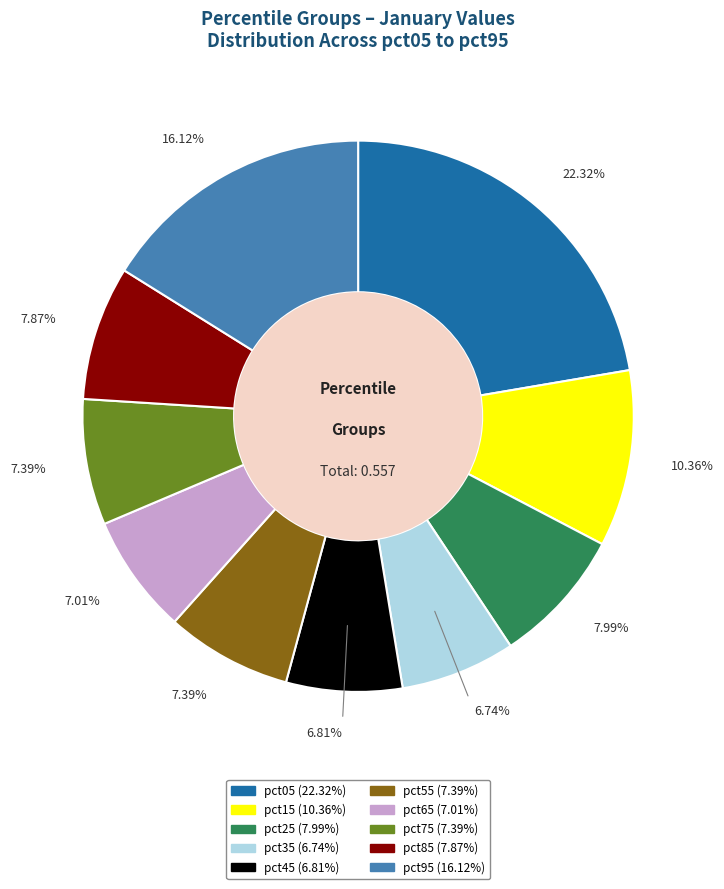

True or false: pct75 accounts for 7% of the total.

True